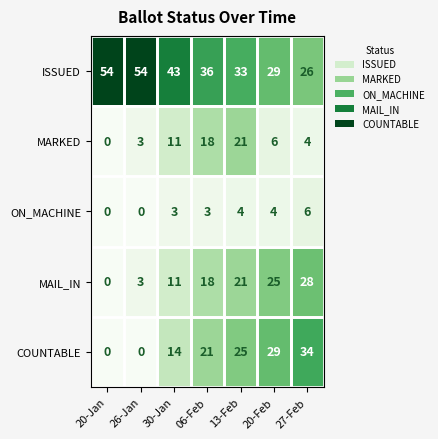

How many values in COUNTABLE are above zero?

5